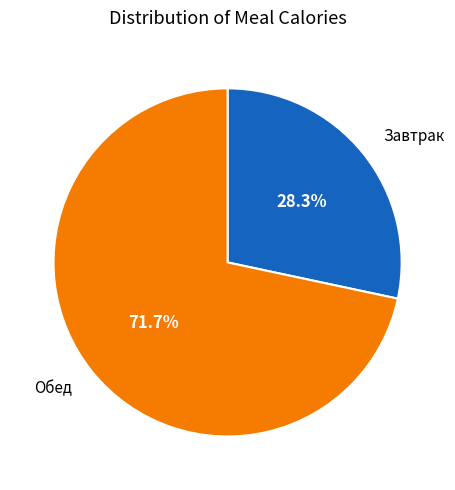

Is there any slice that represents more than half of the pie?

Yes